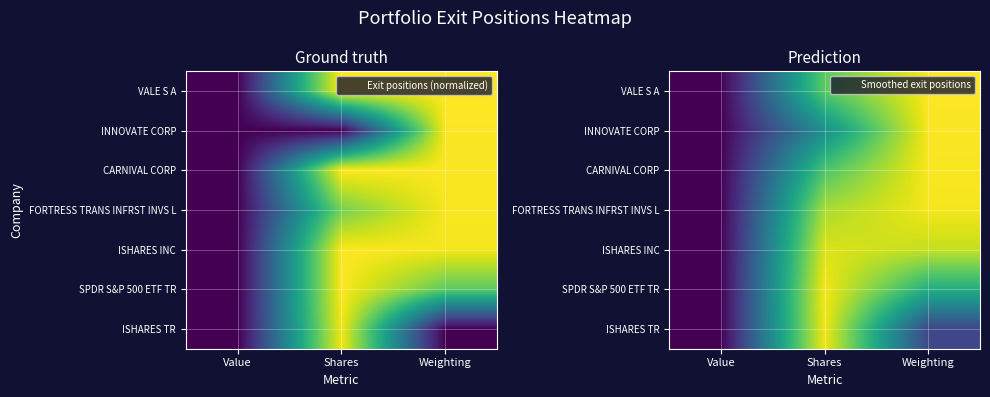

At which category is the sum across all series the highest?

Shares